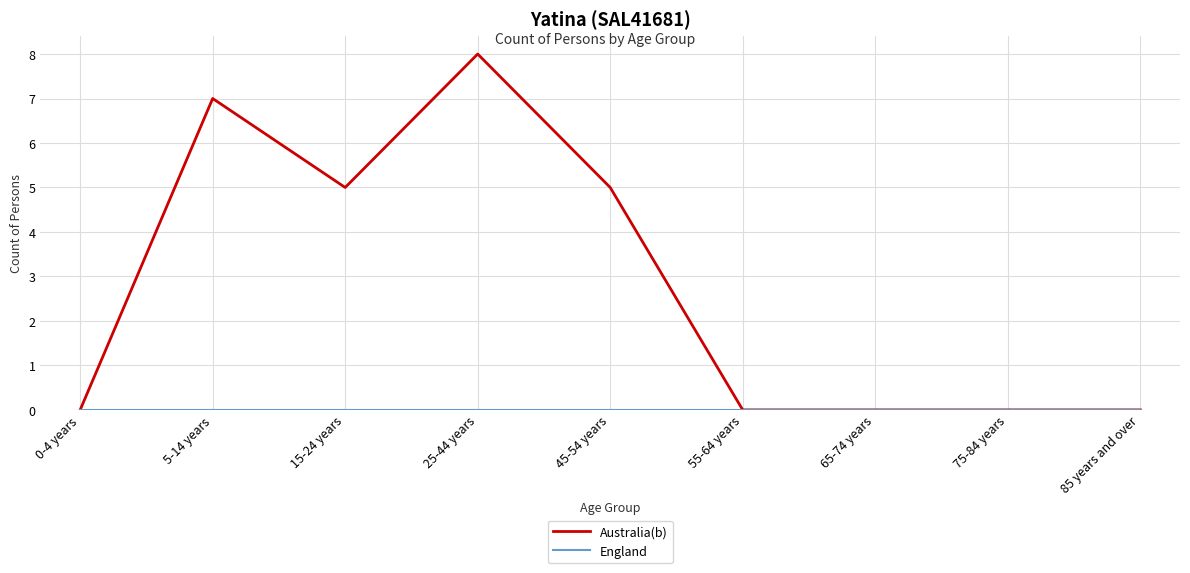

True or false: Australia(b) has a value of 0 at 85 years and over.

True